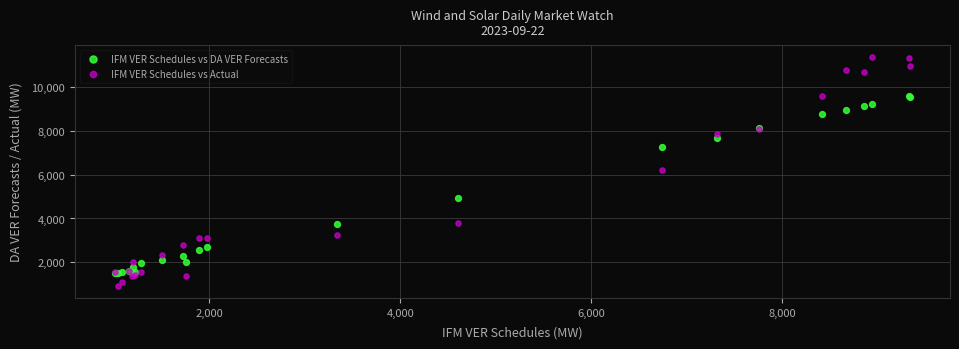

Which series has the largest Y range (max minus min)?

IFM VER Schedules vs Actual